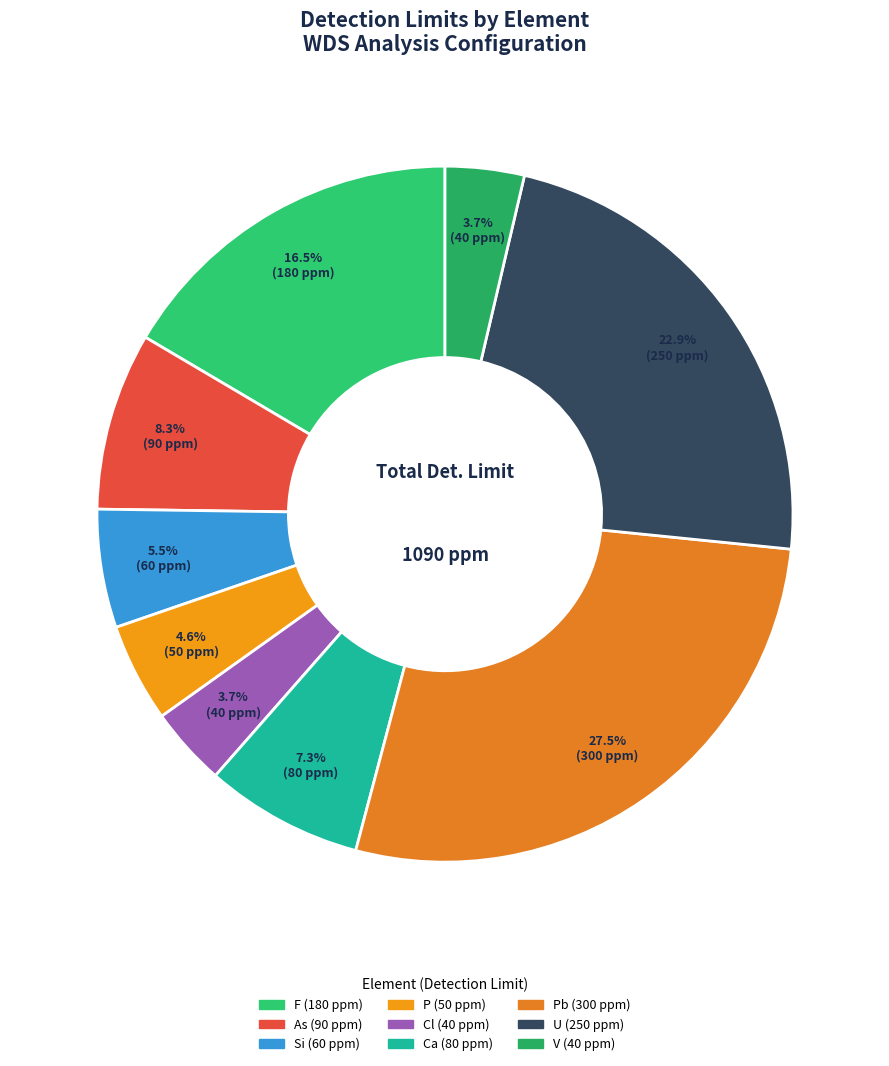

How many slices are in this pie chart?

9